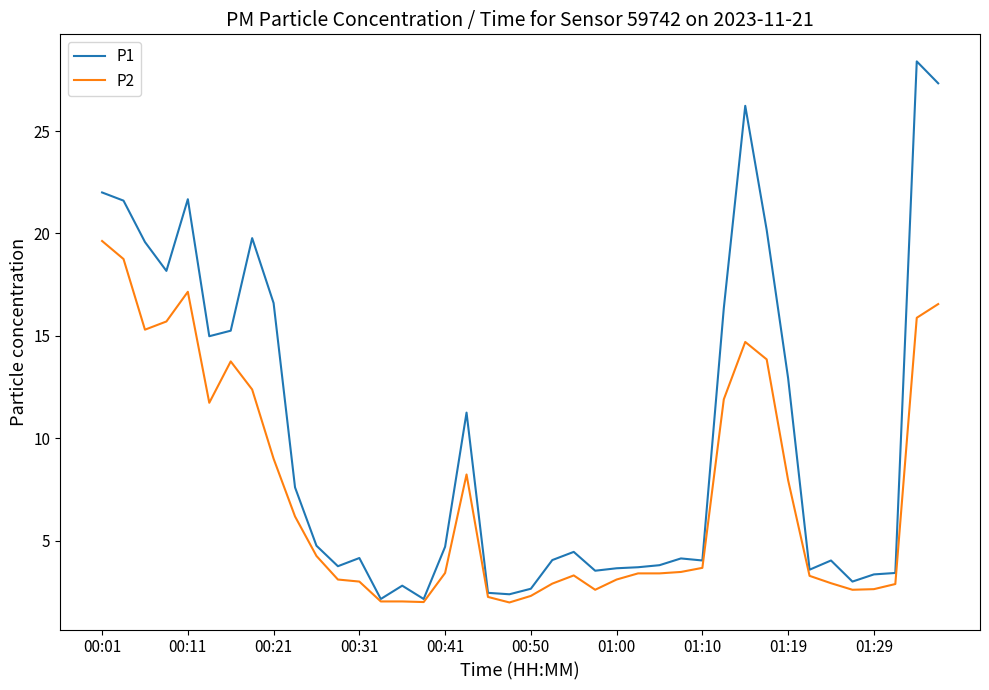

What are all the series names shown in the legend?

P1, P2